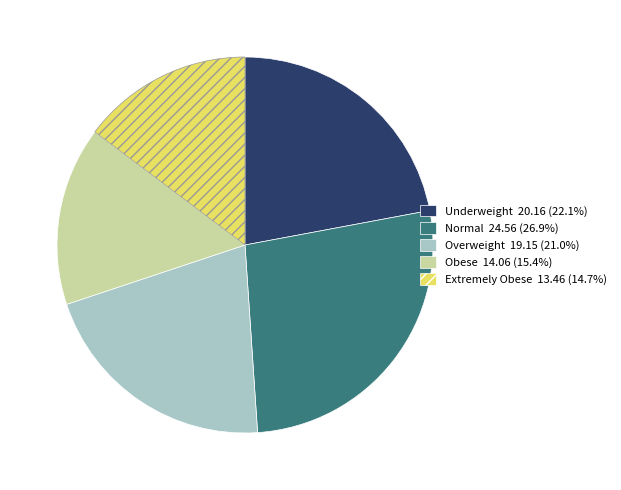

Rank the categories by value from highest to lowest.

Normal, Underweight, Overweight, Obese, Extremely Obese